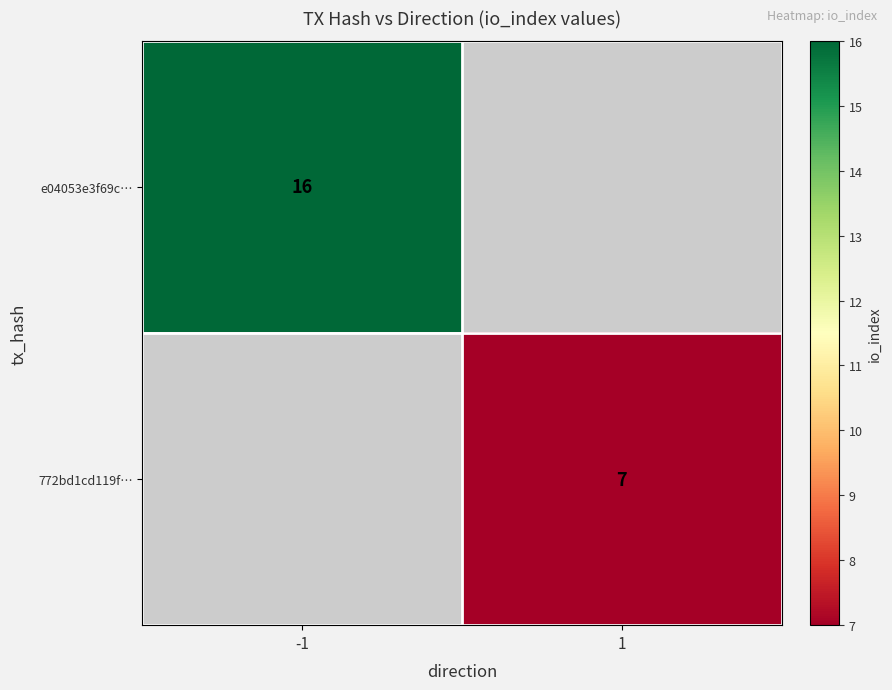

Is it true that e04053e3f69c… equals 16 at -1?

True